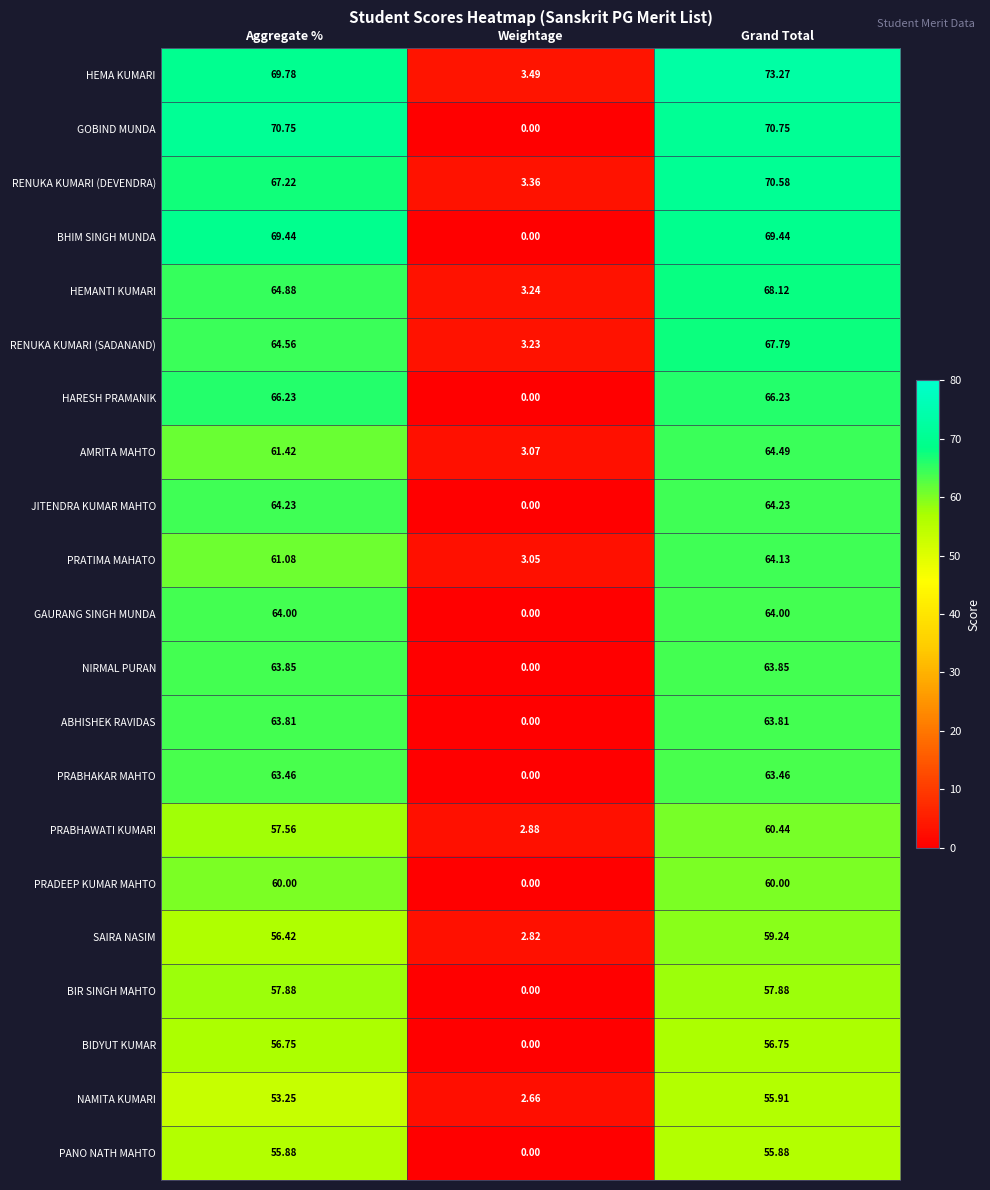

Which series has the largest total across all categories?

HEMA KUMARI